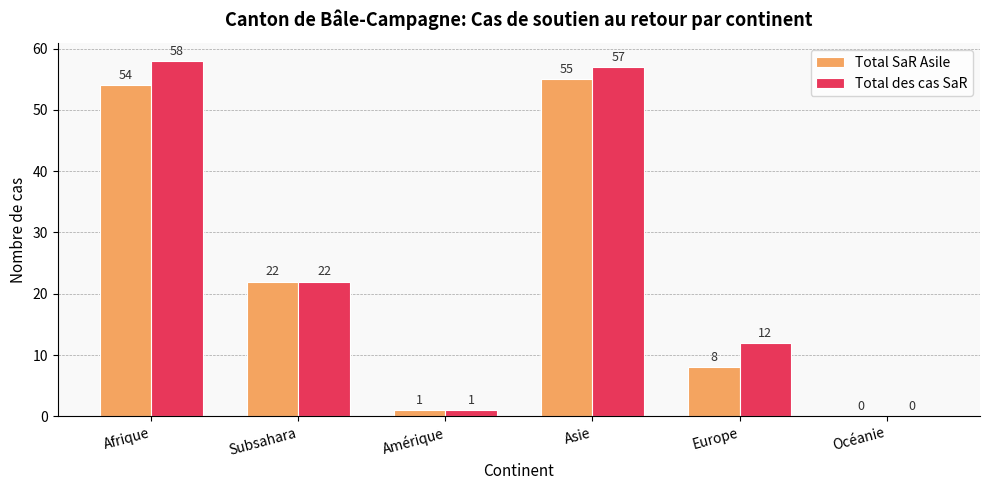

Reading right to left, what are all the values shown in this chart?

Total SaR Asile: Océanie=0	Europe=8	Asie=55	Amérique=1	Subsahara=22	Afrique=54
Total des cas SaR: Océanie=0	Europe=12	Asie=57	Amérique=1	Subsahara=22	Afrique=58